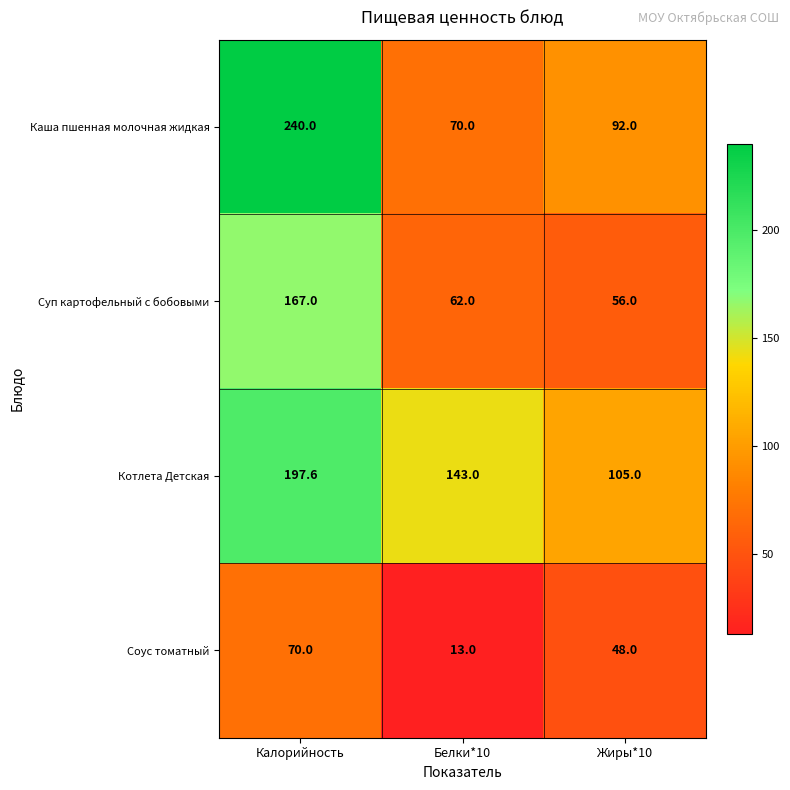

What is the approximate value of Суп картофельный с бобовыми at Белки*10?

62.0